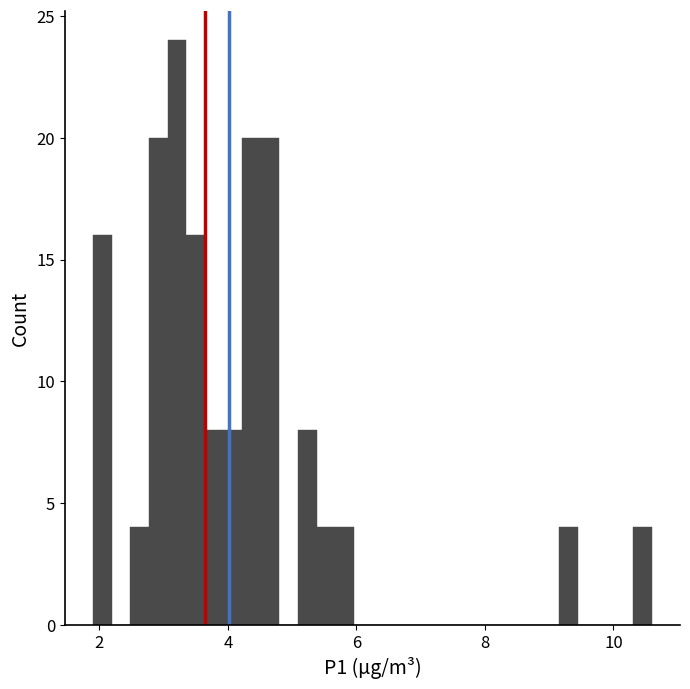

Read against the x-axis, roughly where is the centre of the tallest bar?

3.2